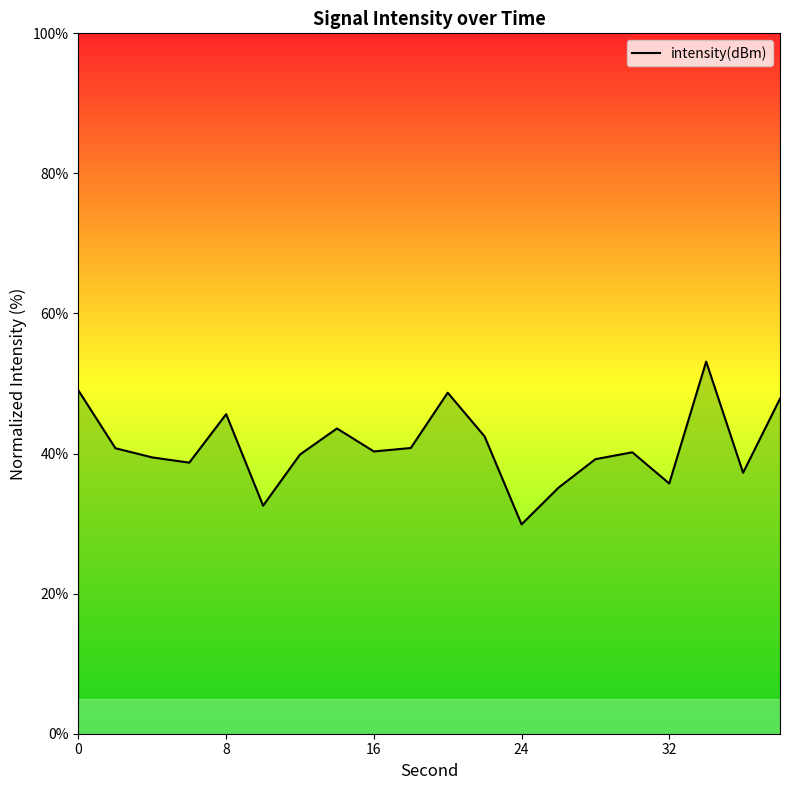

What is the smallest value displayed?

29.9